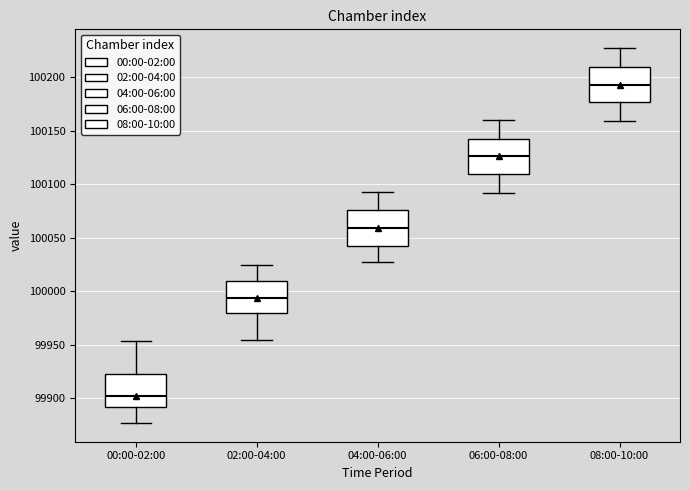

Reading left to right, read every box against the y-axis: the position of its median line, the range the box covers, and the ends of its whiskers. The values are not printed on the chart, so give them approximately, as read against the axis.

00:00-02:00: median 99900, box 99890 to 99925, whiskers 99875 to 99955
02:00-04:00: median 99995, box 99980 to 100010, whiskers 99955 to 100025
04:00-06:00: median 100060, box 100045 to 100075, whiskers 100025 to 100095
06:00-08:00: median 100125, box 100110 to 100140, whiskers 100090 to 100160
08:00-10:00: median 100195, box 100175 to 100210, whiskers 100160 to 100225